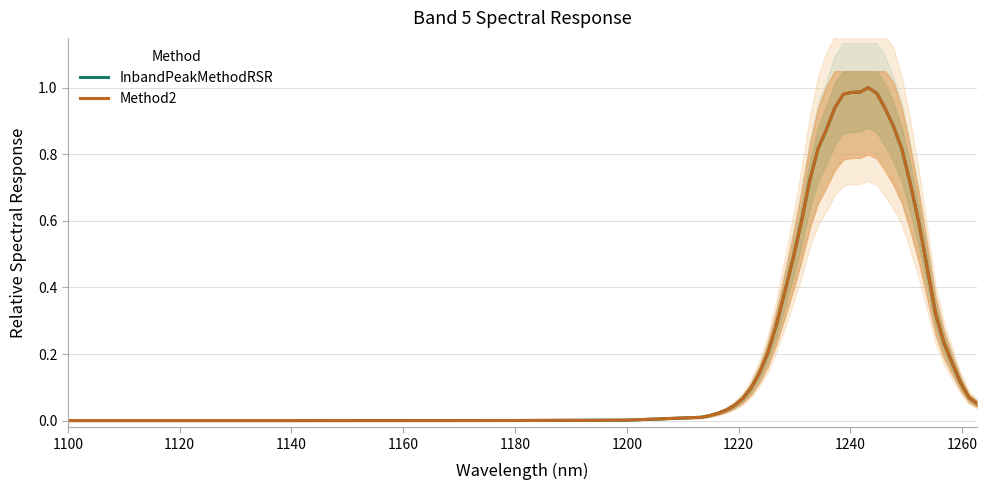

What is the average value of the InbandPeakMethodRSR series?

0.4